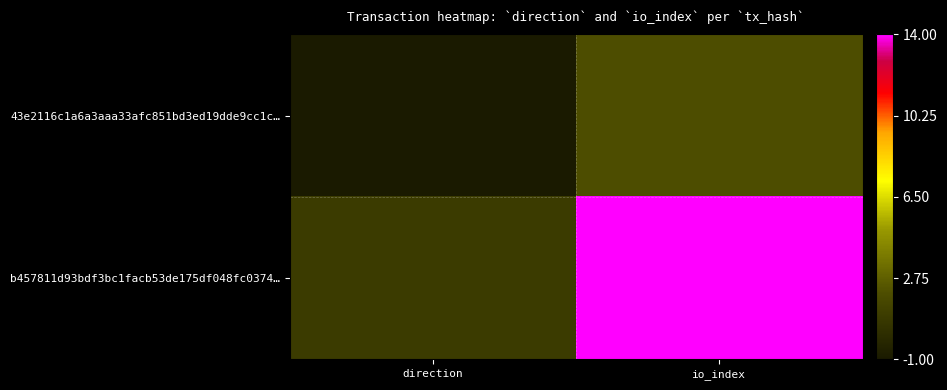

What is the difference between the highest and lowest values at io_index?

12